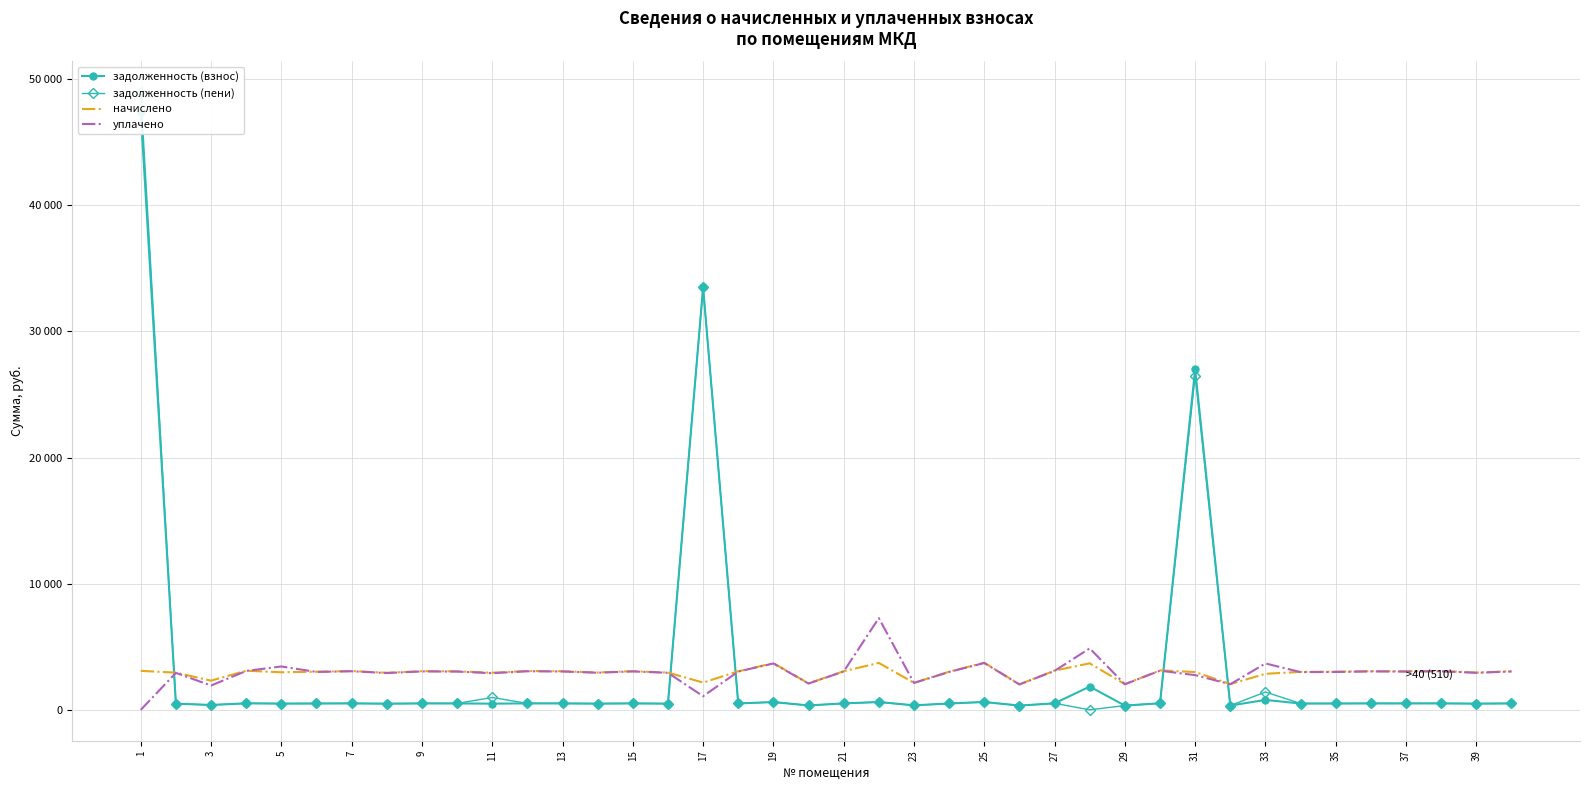

What is the minimum value for начислено?

2025.3